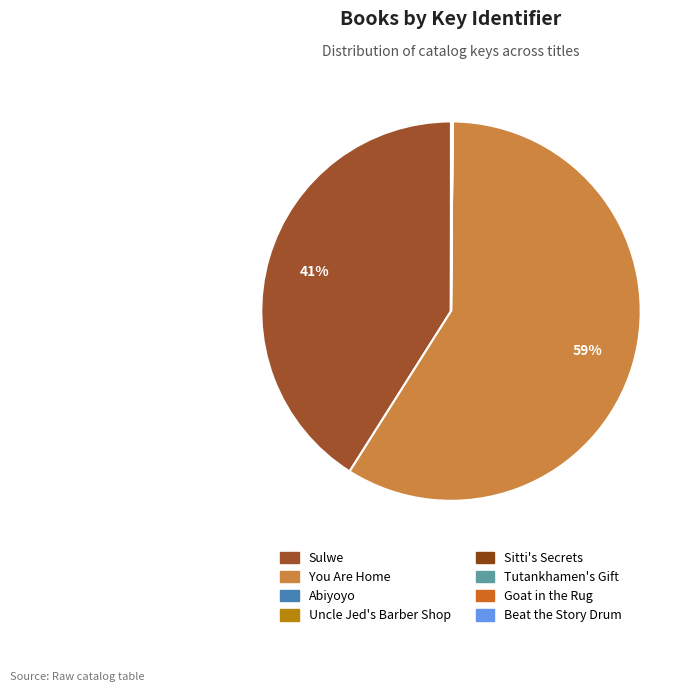

Is there a majority slice in this chart?

Yes